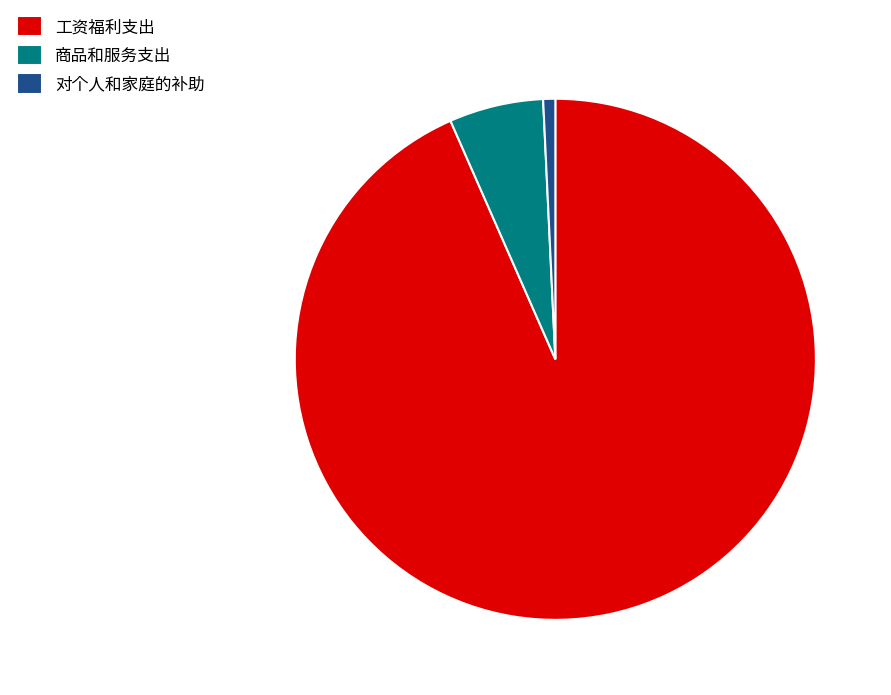

Rank the categories by value from lowest to highest.

对个人和家庭的补助, 商品和服务支出, 工资福利支出